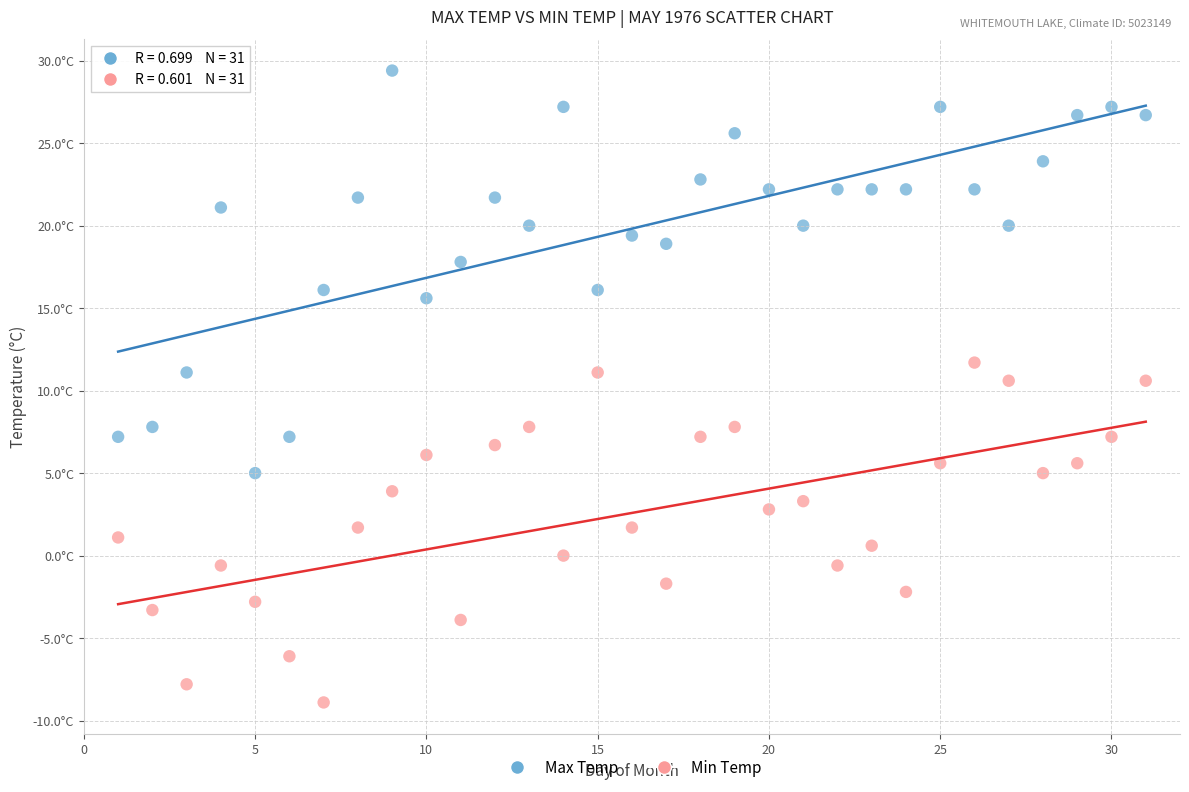

Which series reaches the maximum Y coordinate?

Max Temp